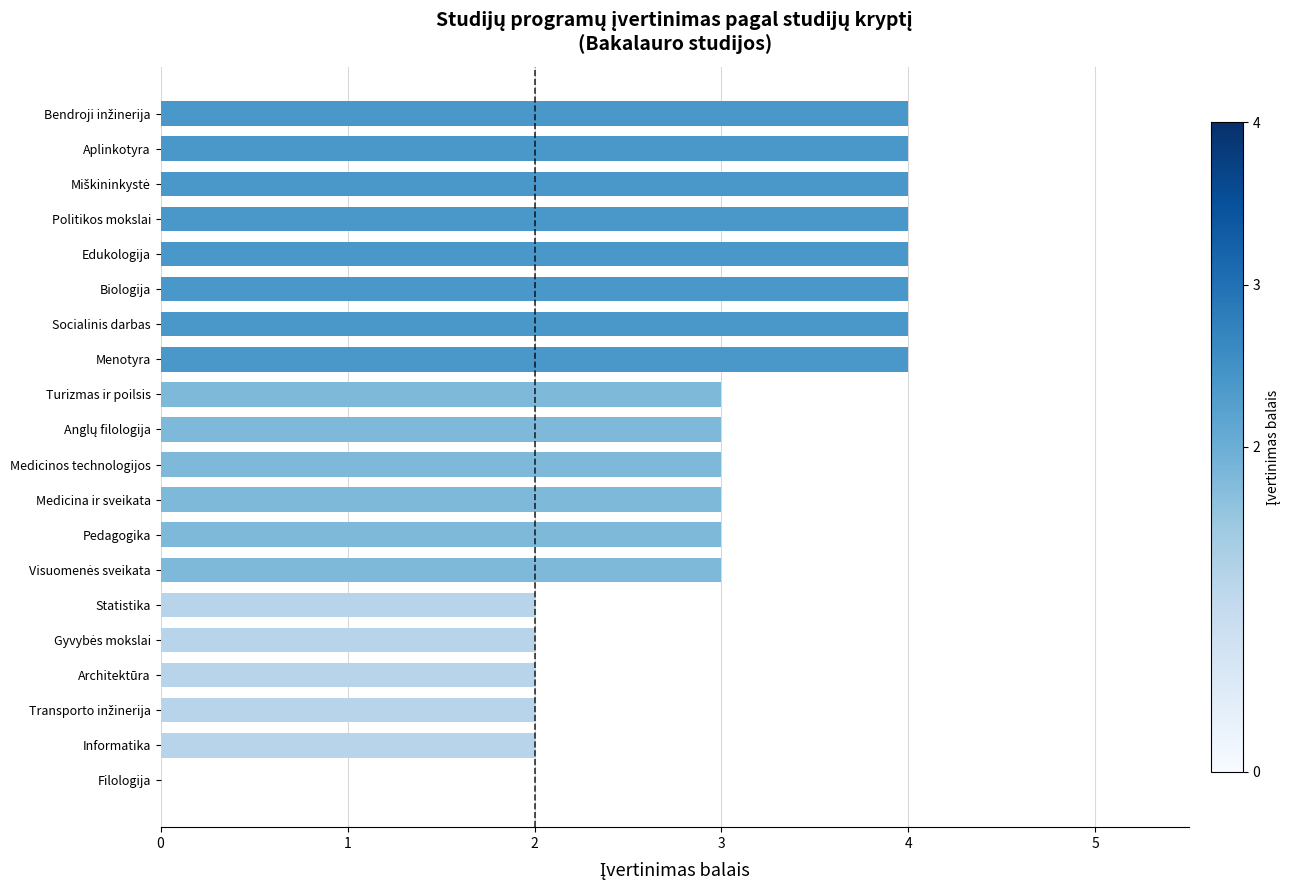

How many positive values are there?

19